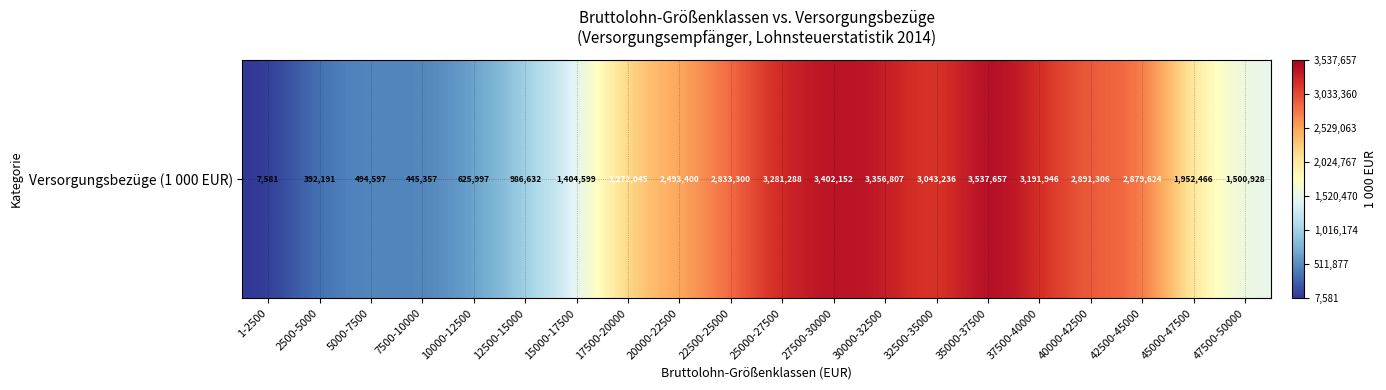

Rank the categories by value from highest to lowest.

35000-37500, 27500-30000, 30000-32500, 25000-27500, 37500-40000, 32500-35000, 40000-42500, 42500-45000, 22500-25000, 20000-22500, 17500-20000, 45000-47500, 47500-50000, 15000-17500, 12500-15000, 10000-12500, 5000-7500, 7500-10000, 2500-5000, 1-2500